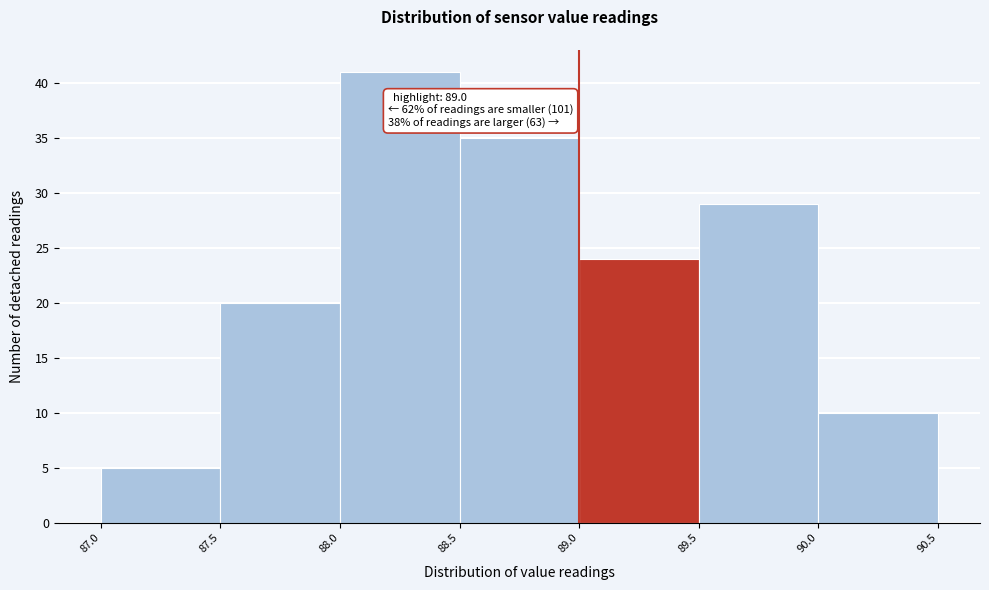

Which range on the x-axis has the tallest bar?

88.0 to 88.5